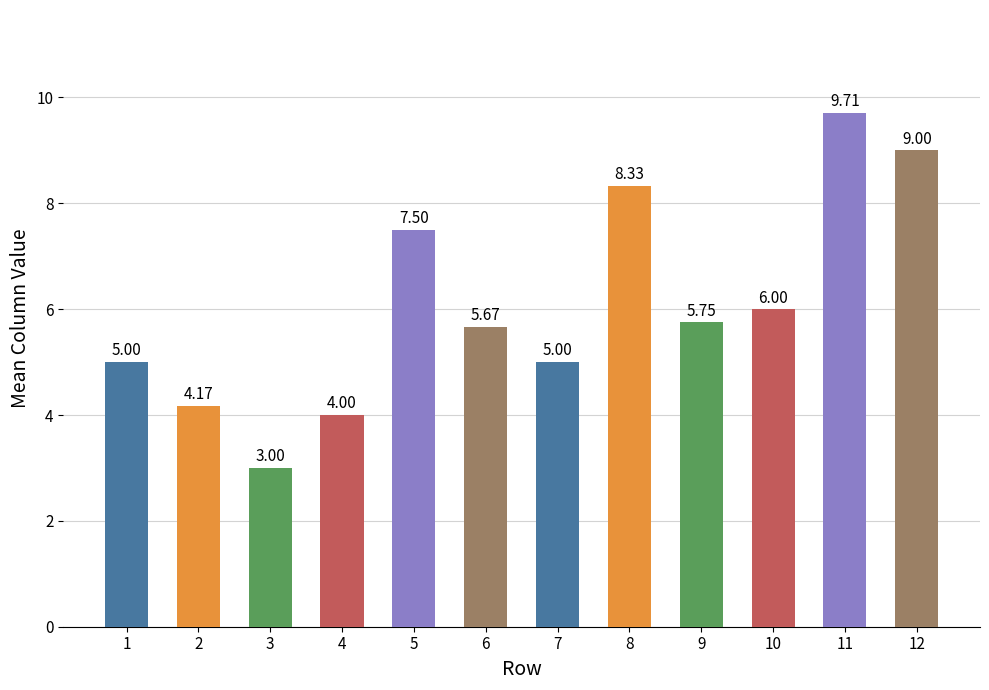

How many bars are there in total?

12